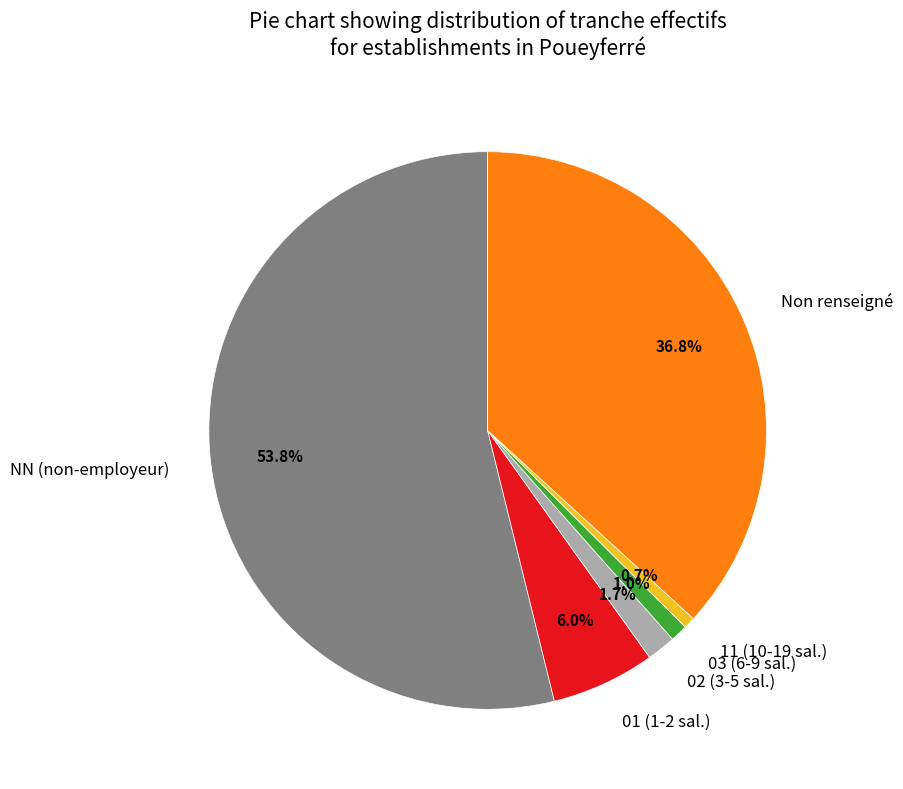

Between 01 (1-2 sal.) and 02 (3-5 sal.), which is larger?

01 (1-2 sal.)